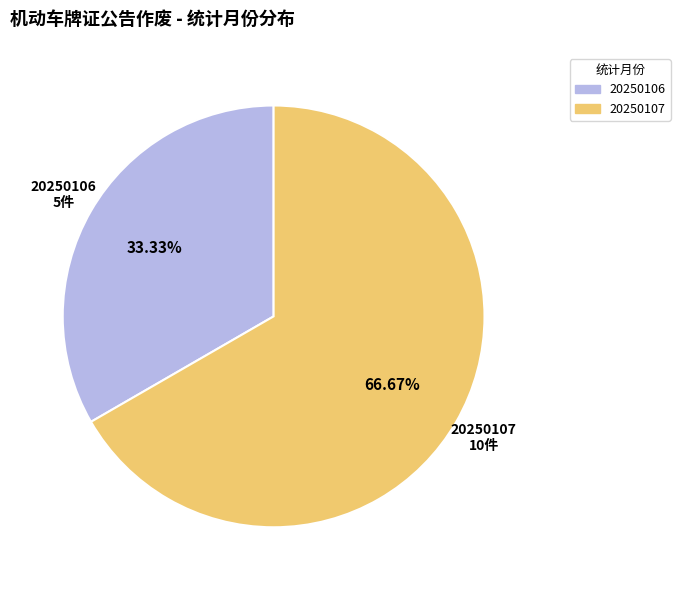

What percentage do 20250107 and 20250106 together represent?

100.0%